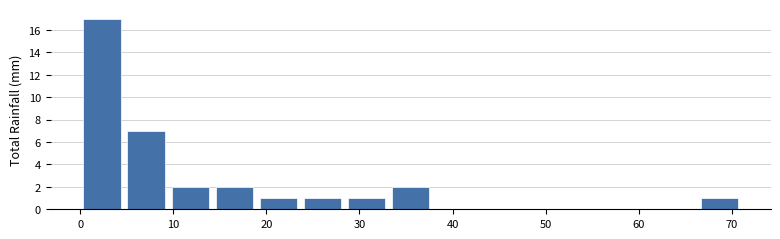

Over which range of the x-axis is the bar tallest?

0 to 5